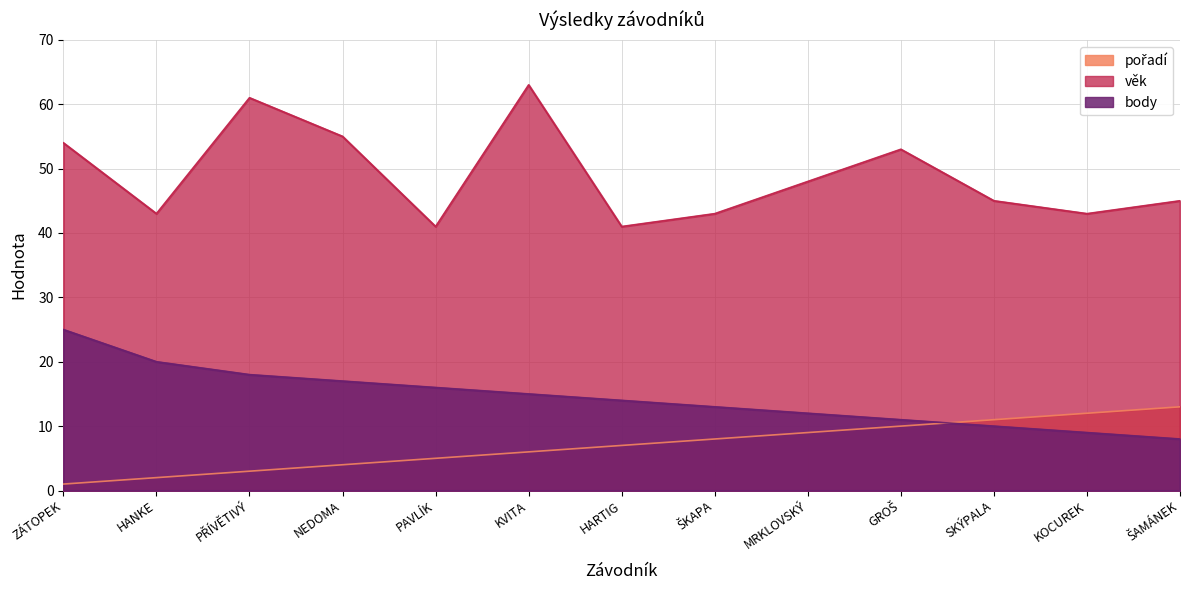

Rank the categories by pořadí value from lowest to highest.

ZÁTOPEK, HANKE, PŘÍVĚTIVÝ, NEDOMA, PAVLÍK, KVITA, HARTIG, ŠKAPA, MRKLOVSKÝ, GROŠ, SKÝPALA, KOCUREK, ŠAMÁNEK